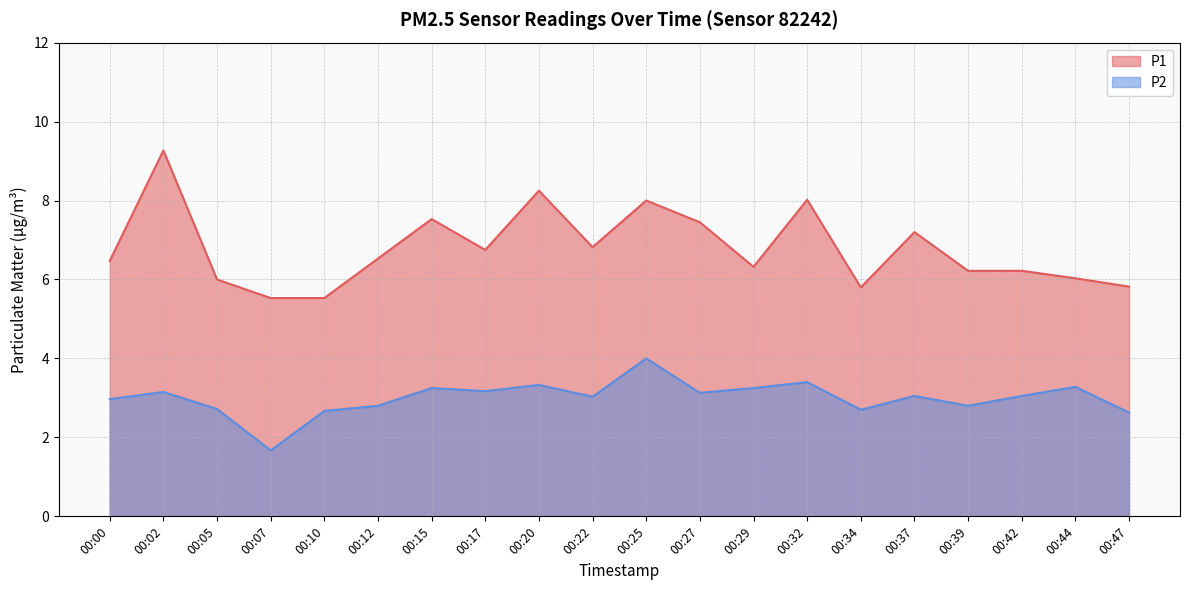

Is it true that P2 equals 4.6 at 00:27?

False